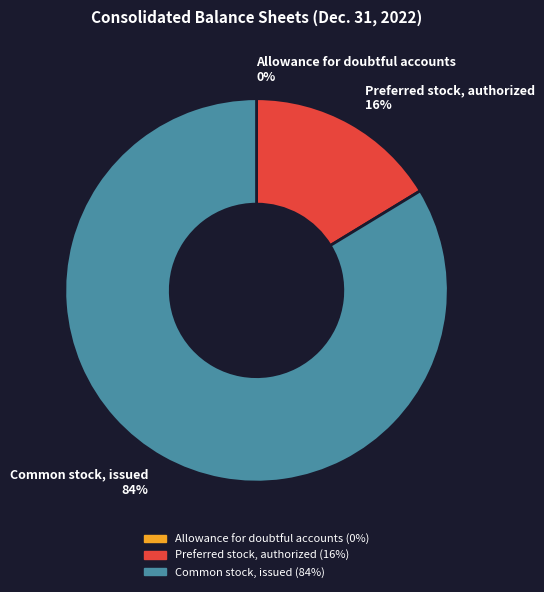

True or false: Common stock, issued accounts for 84% of the total.

True